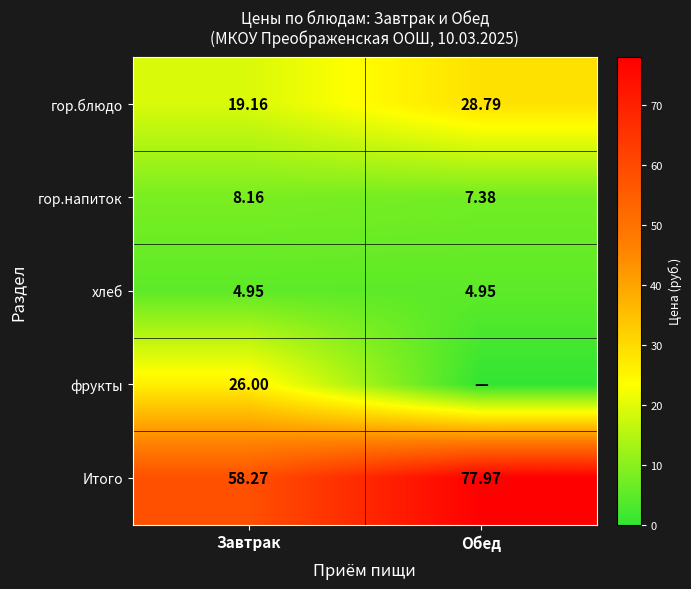

Rank the categories by Итого value from lowest to highest.

Завтрак, Обед